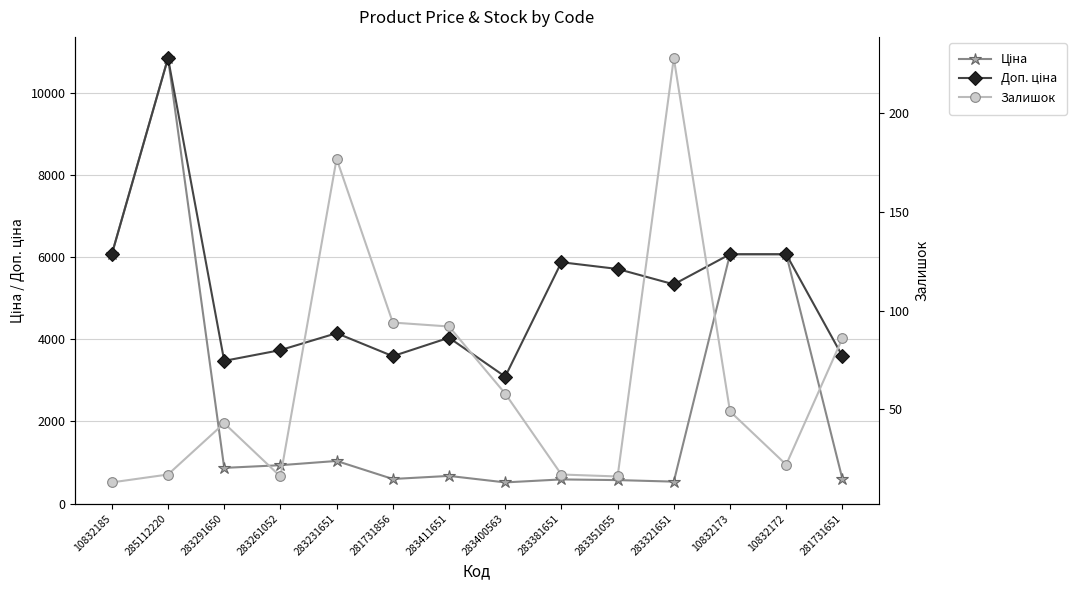

What position from the right is 283291650?

12